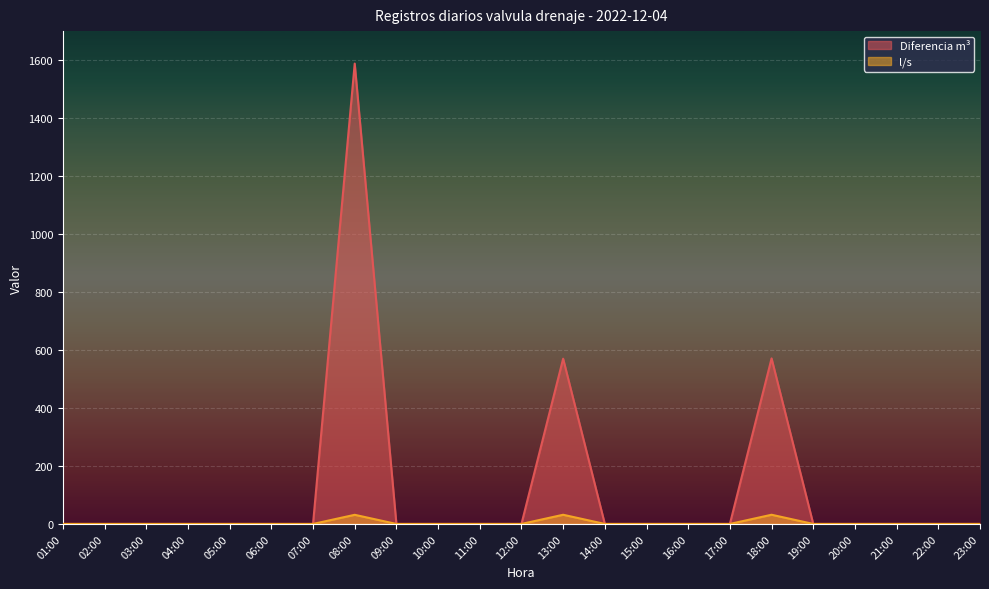

Reading left to right, extract all data points from this chart.

Diferencia m3: 0.0	0.0	0.0	0.0	0.0	0.0	0.0	1588.0	0.0	0.0	0.0	0.0	570.0	0.0	0.0	0.0	0.0	571.0	0.0	0.0	0.0	0.0	0.0
l/s: 0.0	0.0	0.0	0.0	0.0	0.0	0.0	31.5	0.0	0.0	0.0	0.0	31.7	0.0	0.0	0.0	0.0	31.7	0.0	0.0	0.0	0.0	0.0